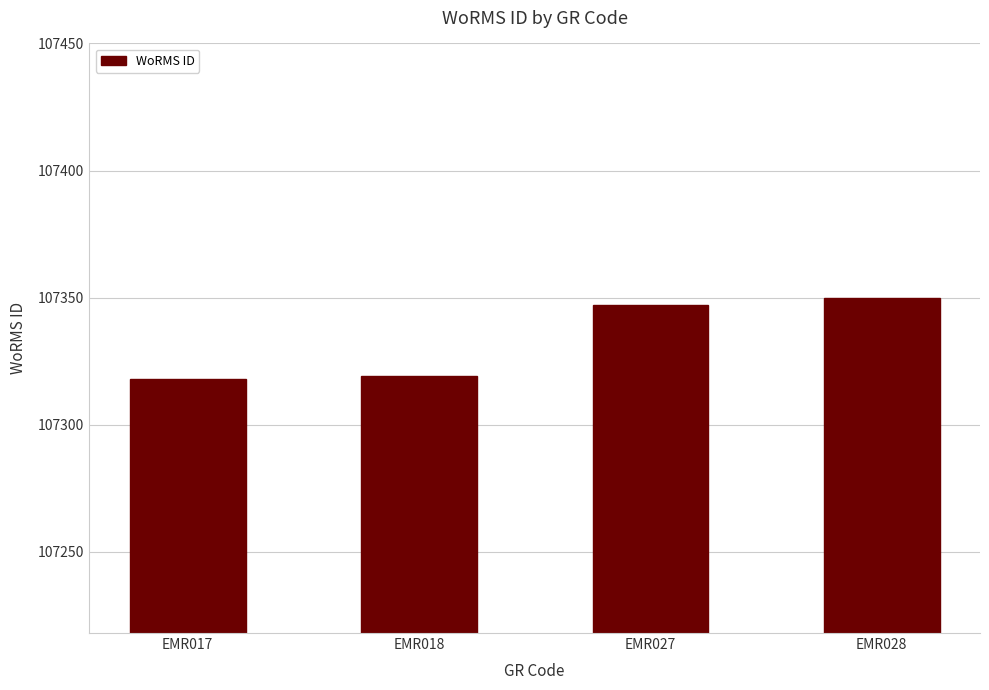

Is it true that the value at EMR027 is 64511?

False